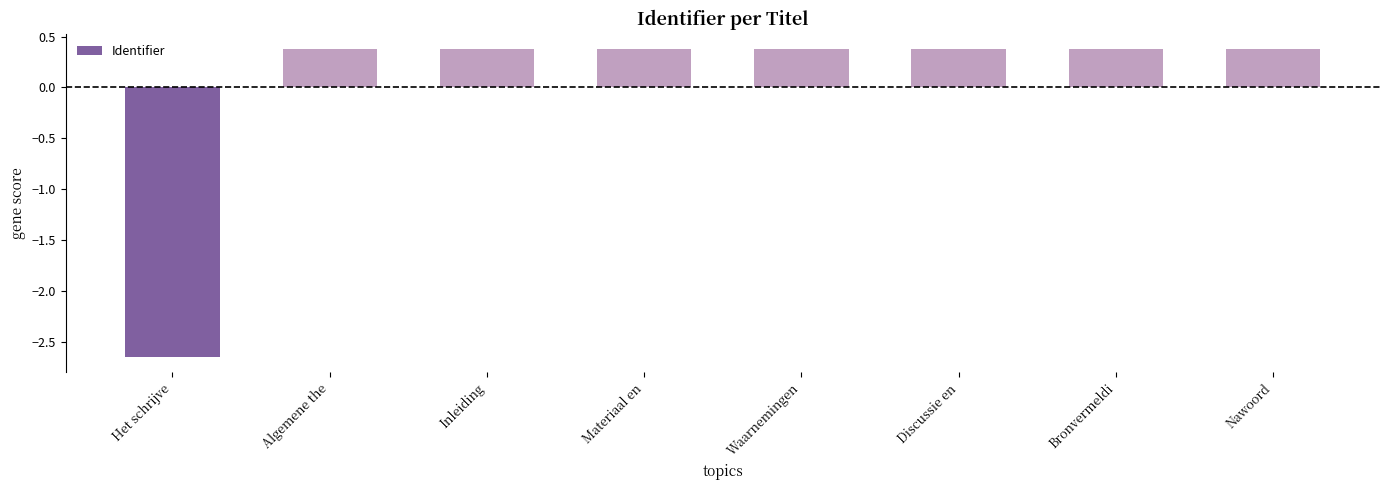

How many categories are shown in the chart?

8